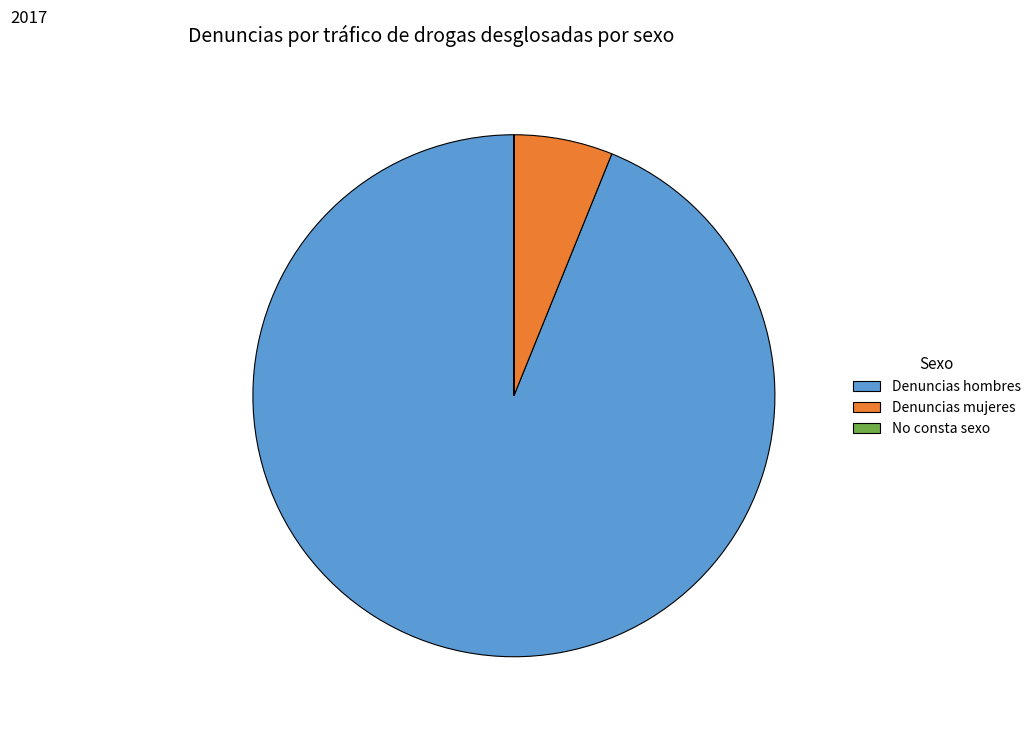

Is it true that Denuncias mujeres is 6% of the pie?

True